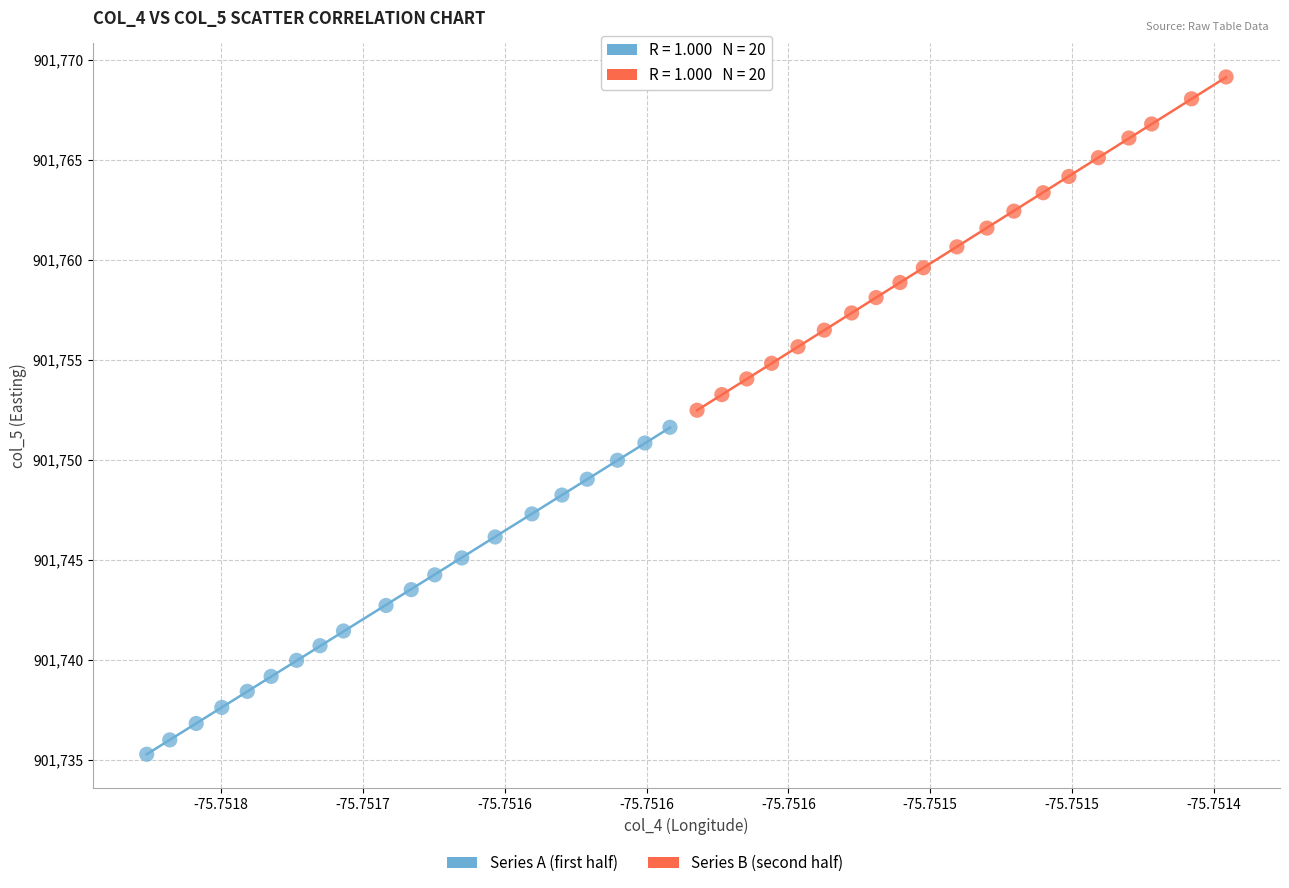

Which series has the widest spread of Y values?

Series B (second half)